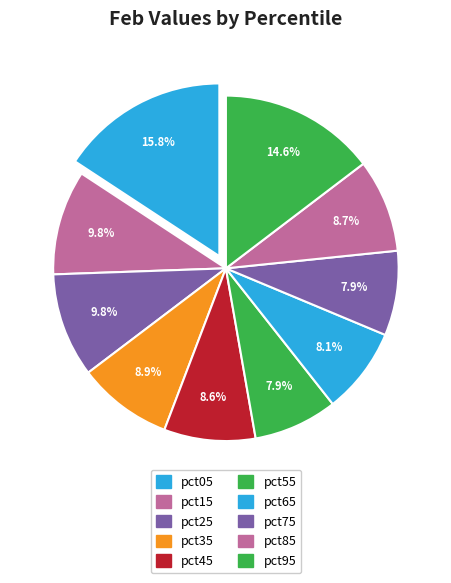

To the nearest percent, what percentage of the pie is pct15?

10%